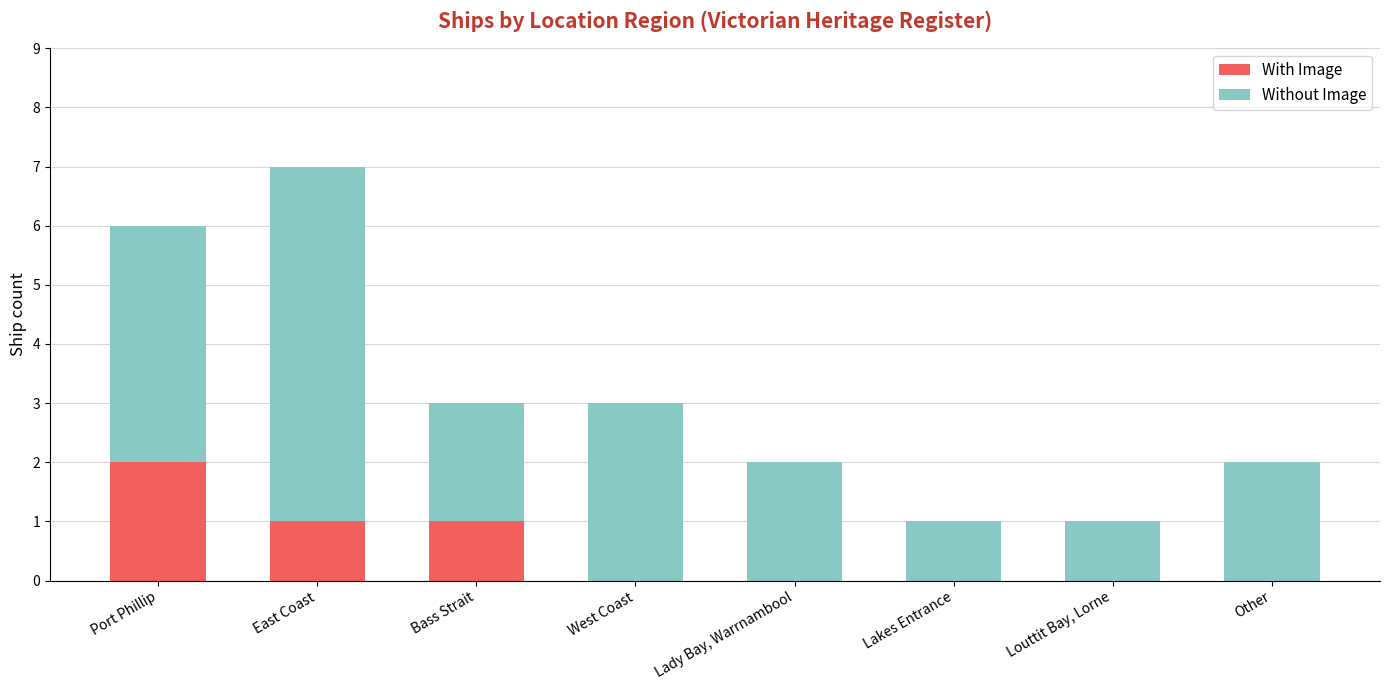

What is the sum of all With Image values?

4